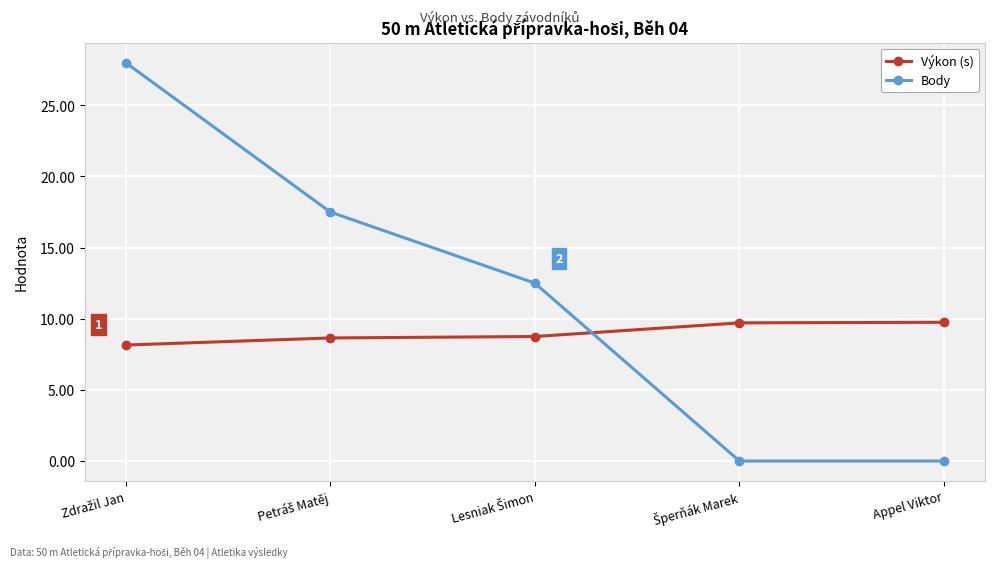

Which series has the largest range (max minus min)?

Body